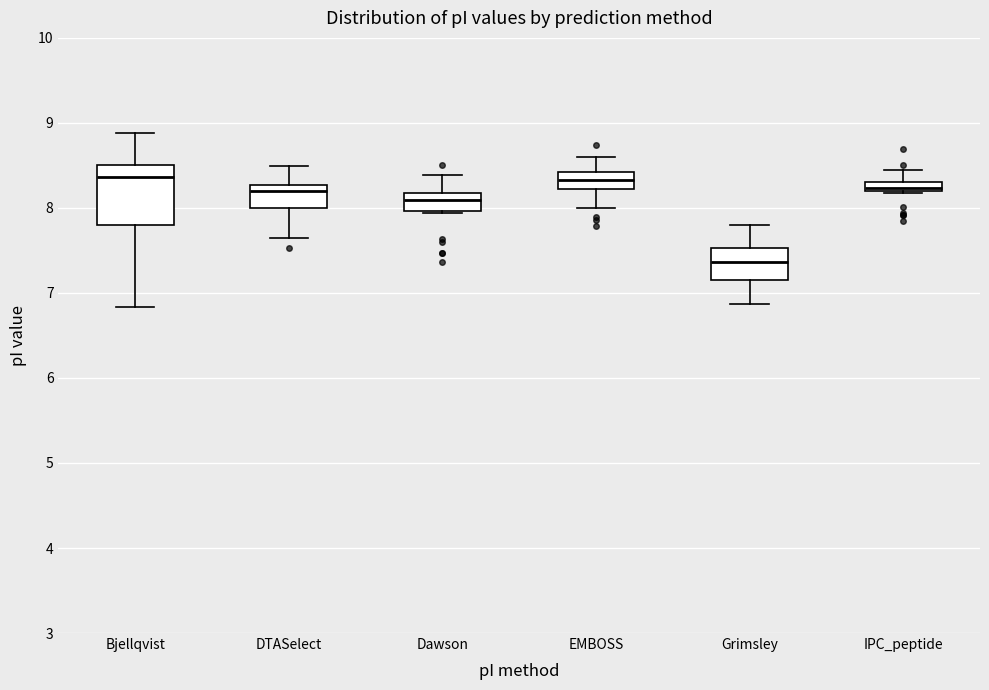

Where does the median line of the box for Grimsley sit on the y-axis? The values are not printed on the chart, so give them approximately, as read against the axis.

7.4